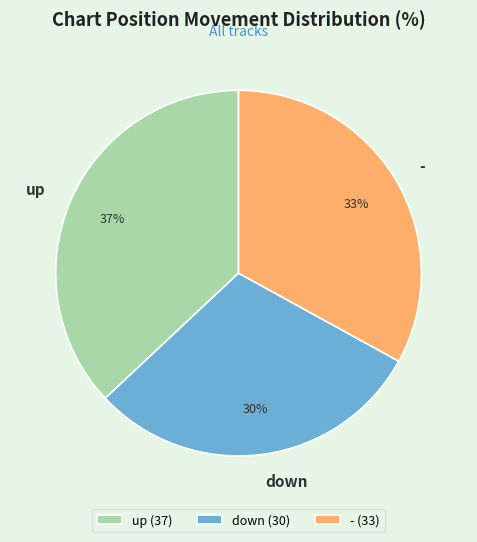

To the nearest percent, what is the combined percentage of up and -?

70%